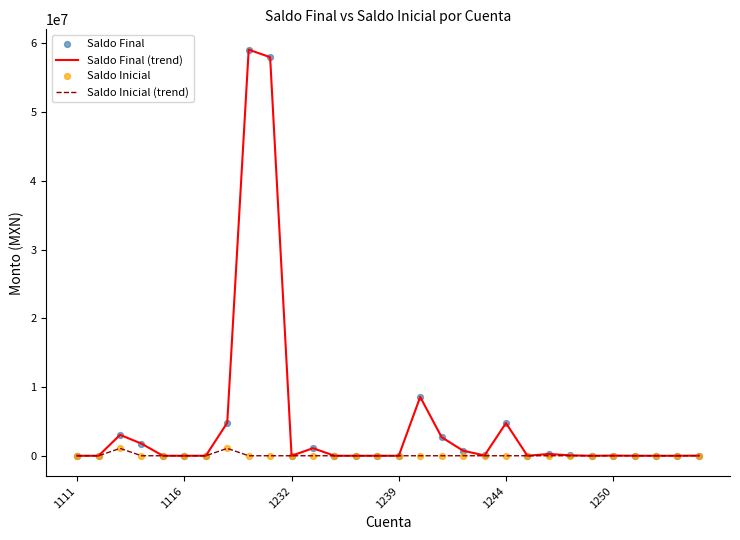

Which series has the largest range (max minus min)?

Saldo Final (trend)